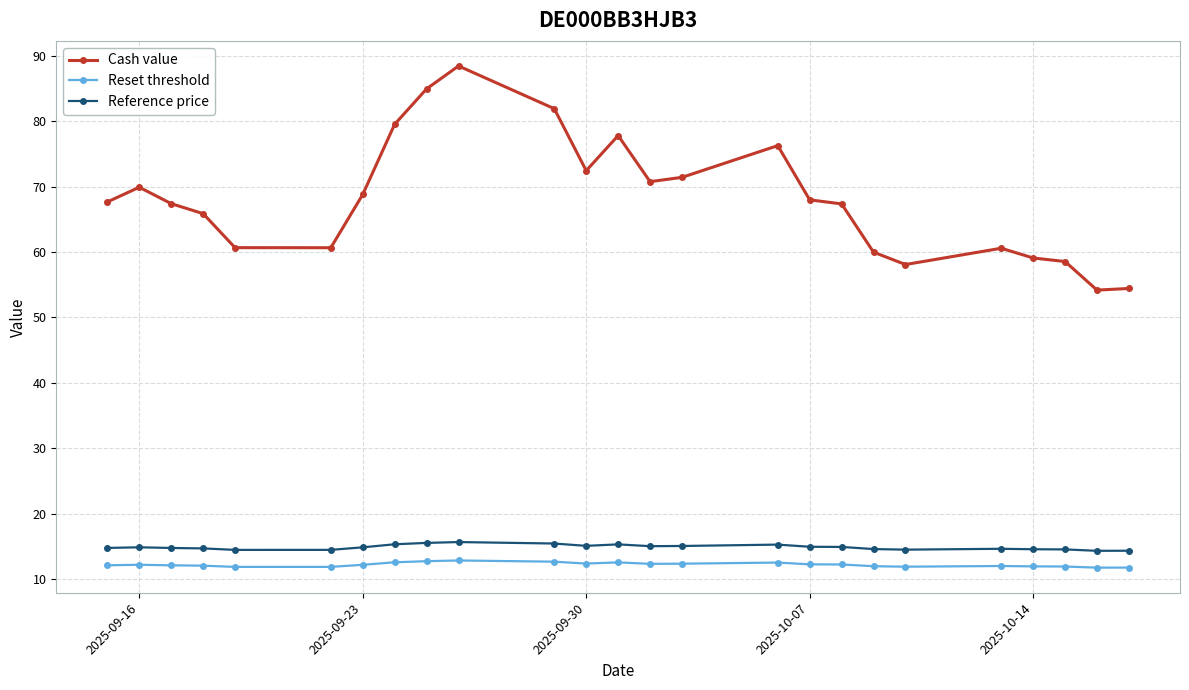

How many lines are shown in the chart?

3